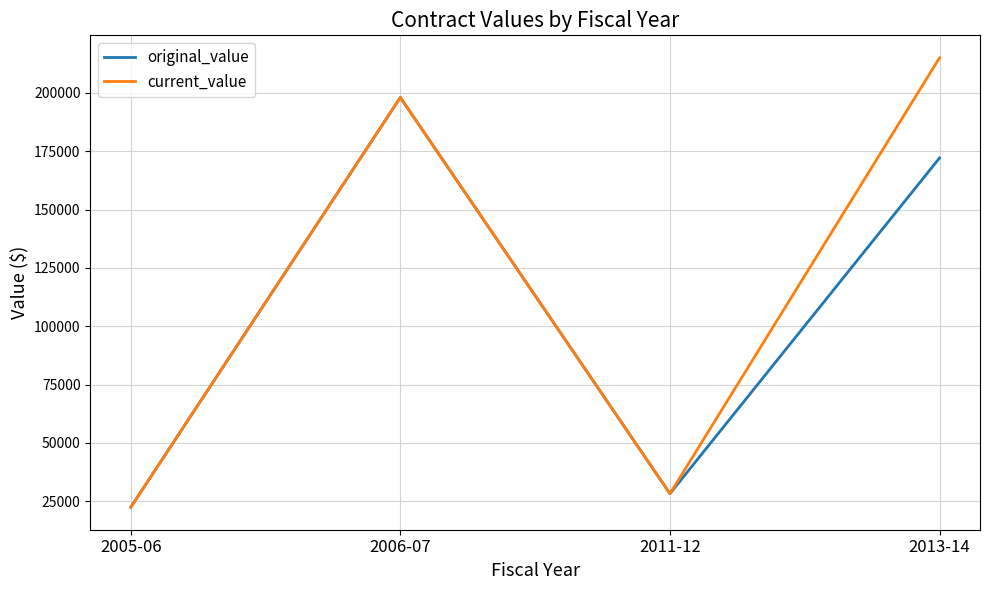

Reading right to left, transcribe all the data shown in this chart.

original_value: 172100	28274	198000	22450
current_value: 215000	28274	198000	22450